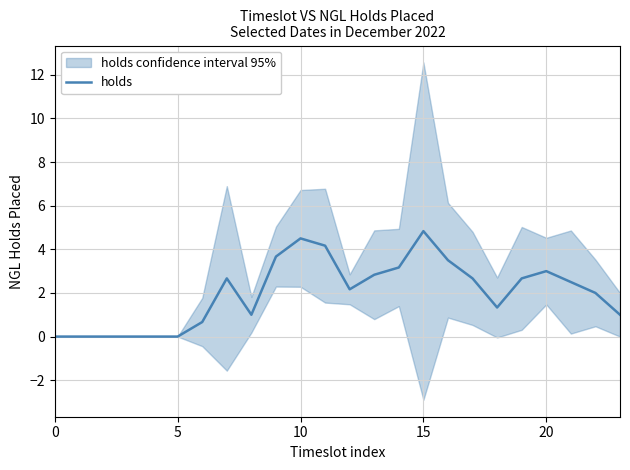

What is the maximum value for holds?

4.8